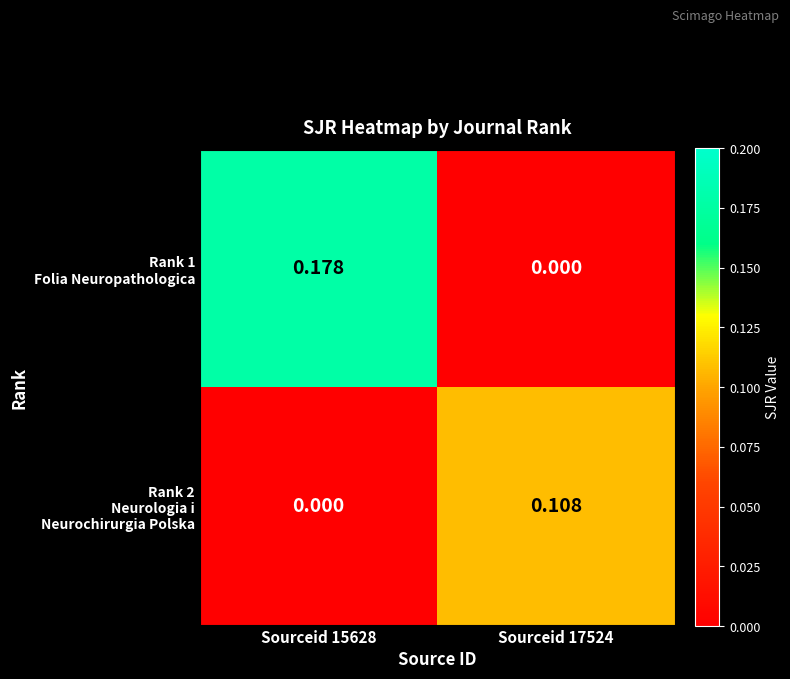

Count the number of categories in the chart.

2